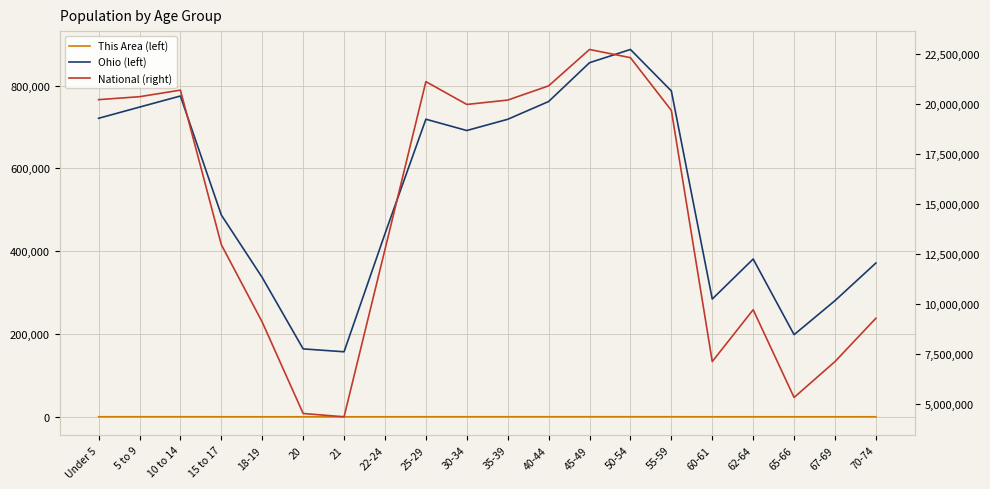

How many series are shown in this chart?

3